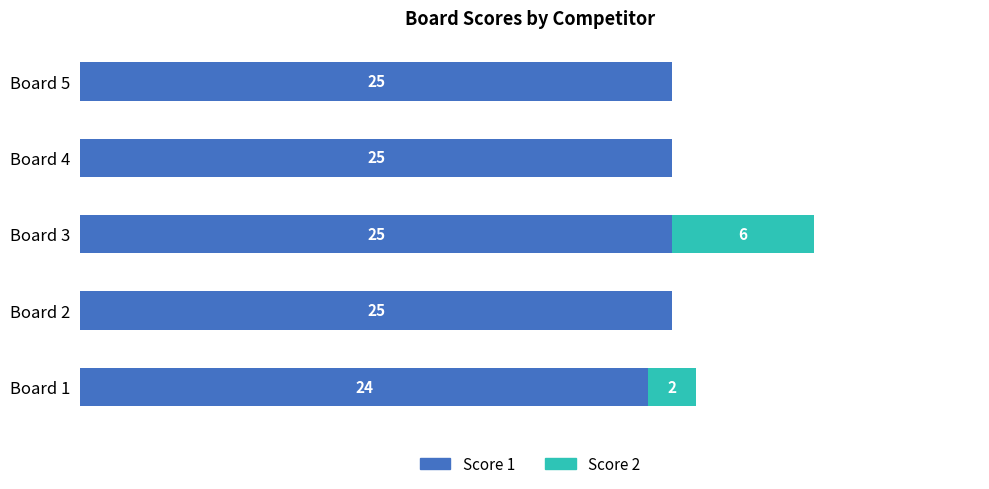

At which category is the sum across all series the highest?

Board 3